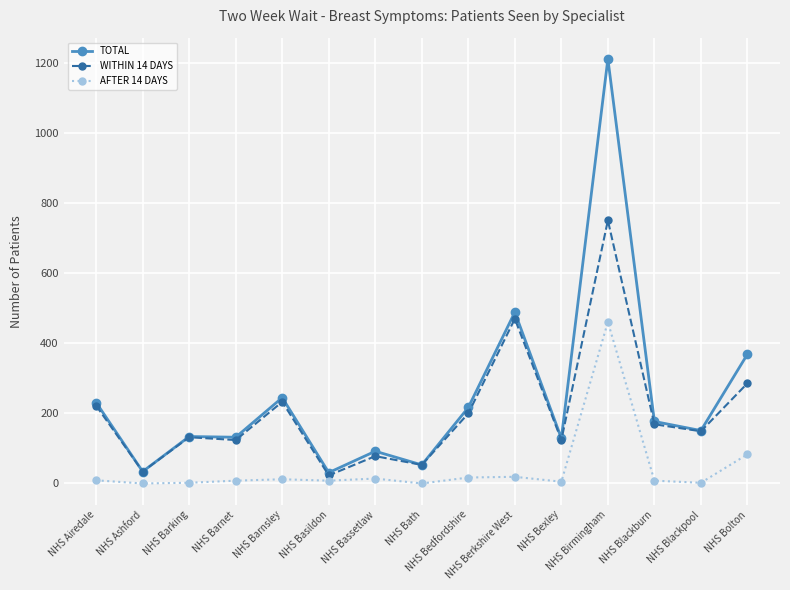

Which series has the largest total across all categories?

TOTAL